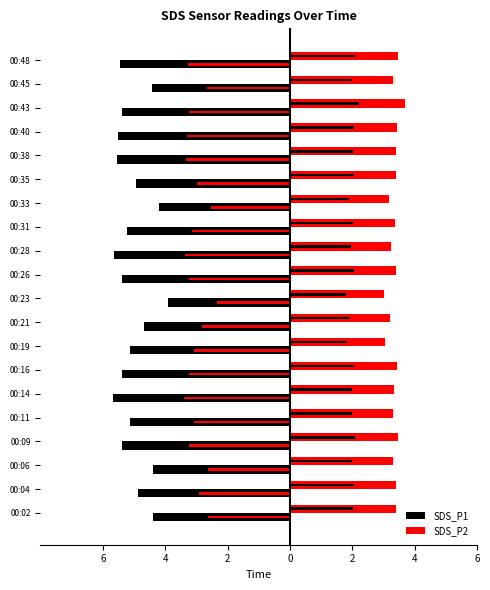

What is the difference between the second highest and minimum values in the SDS_P1 series?

1.5